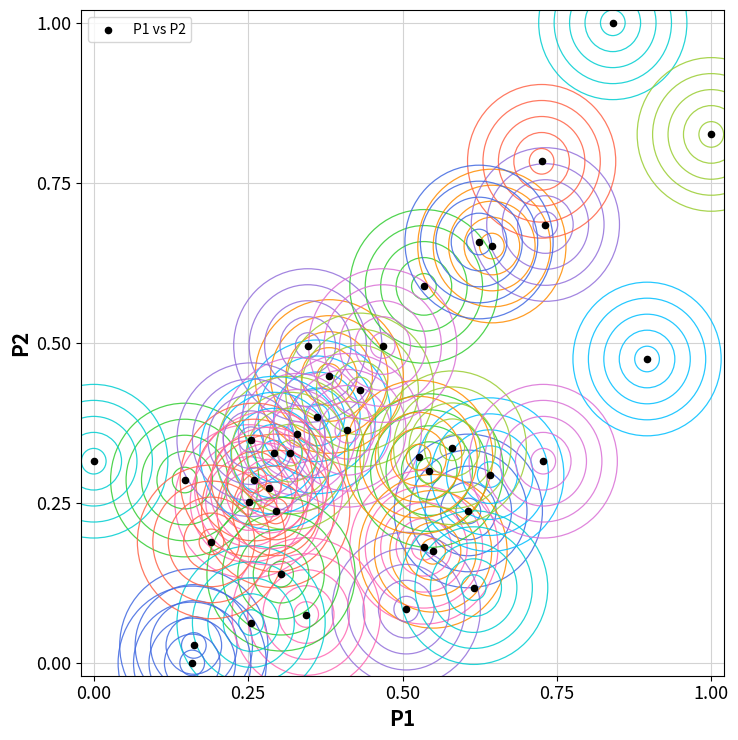

What is the range of Y values (max minus min)?

1.0